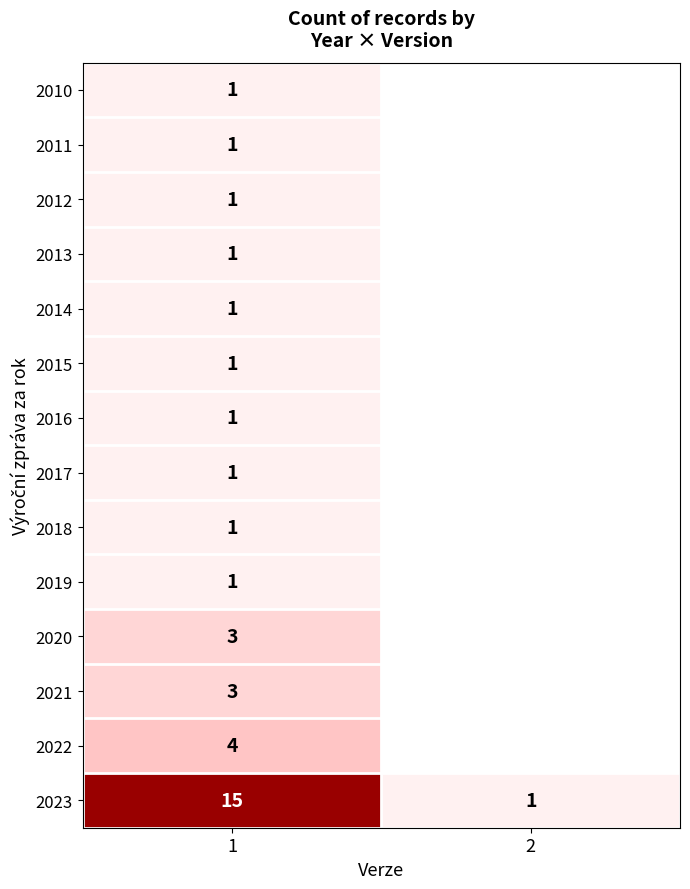

What is the maximum value for 2023?

15